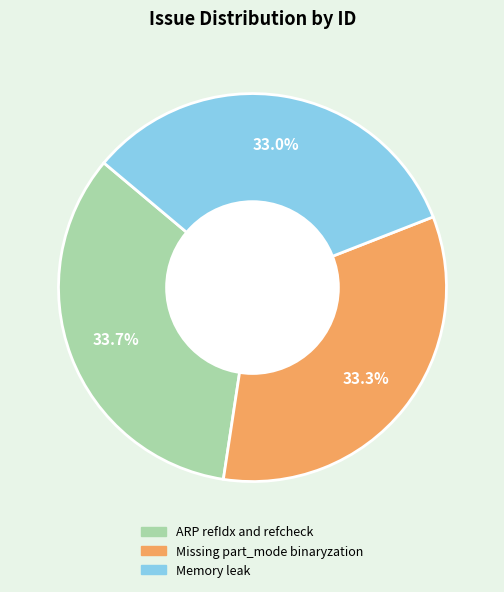

Is there a majority slice in this chart?

No